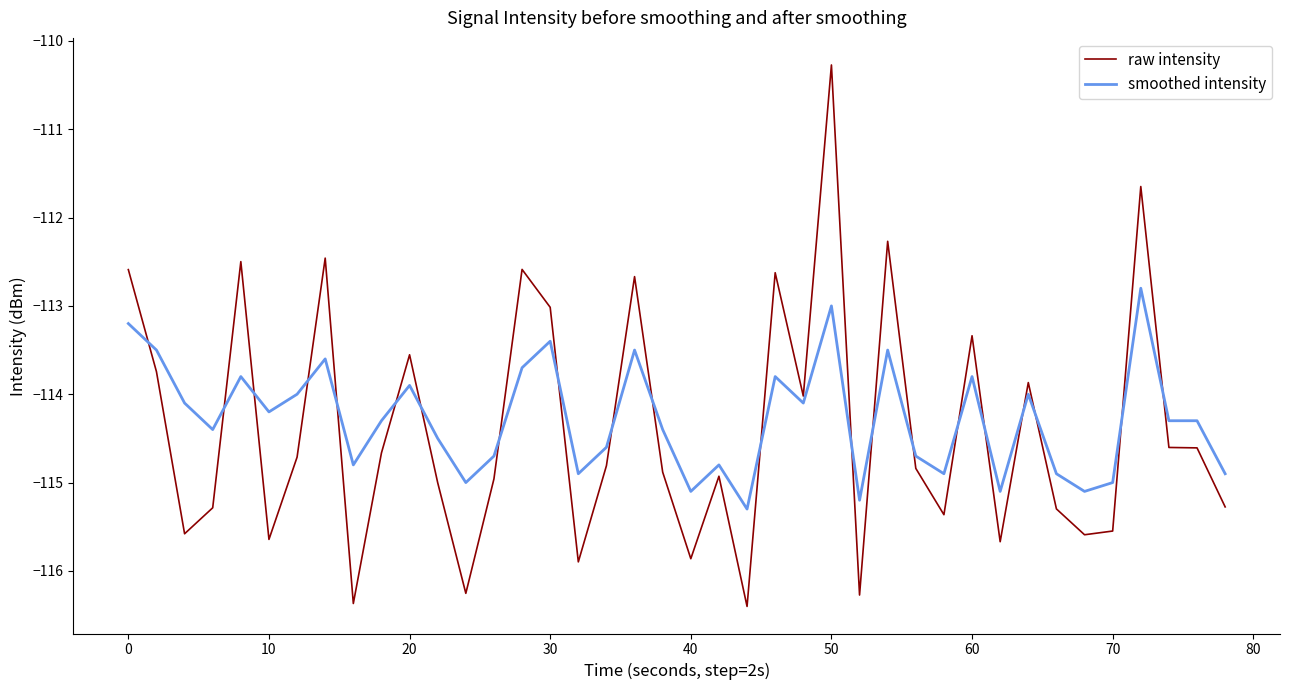

After their last crossing, which series has the higher values: smoothed intensity or raw intensity?

smoothed intensity